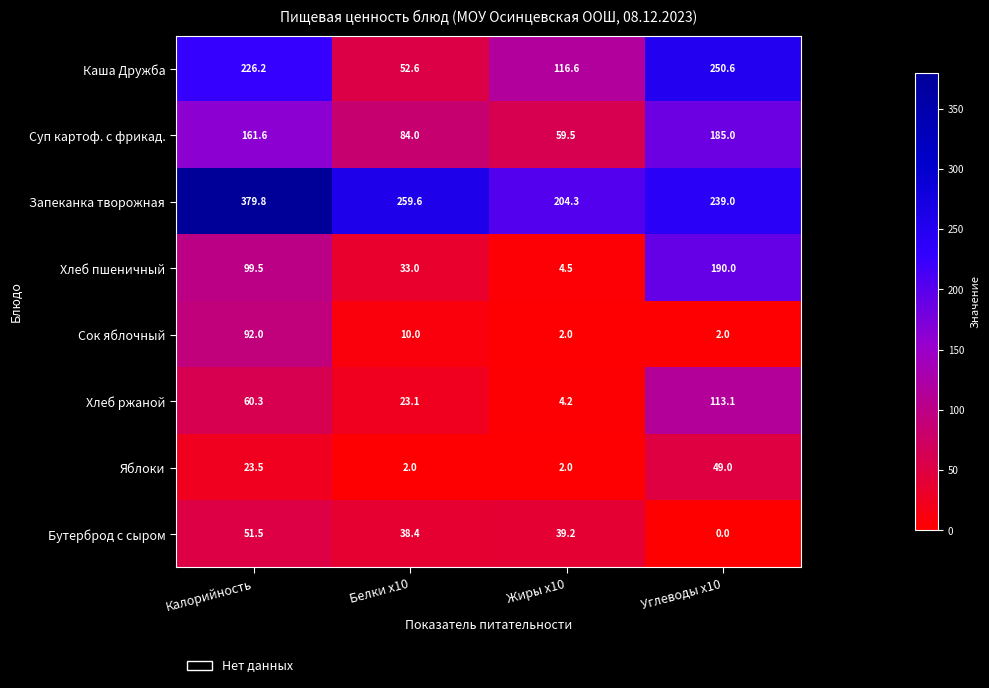

True or false: Запеканка творожная has a value of 259.6 at Белки x10.

True